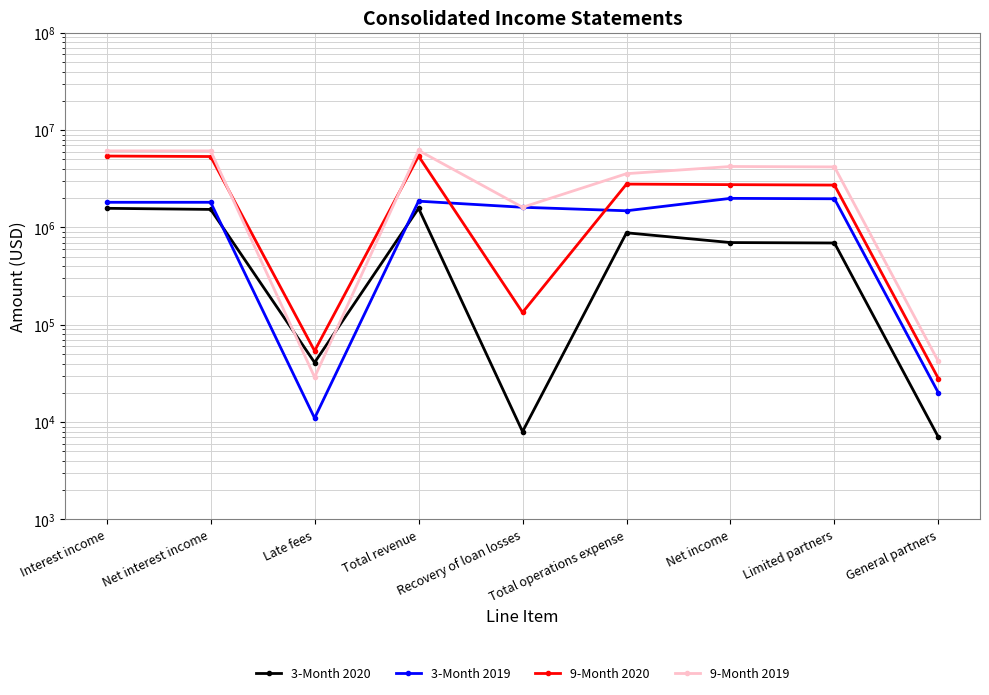

At which category is the sum across all series the highest?

Total revenue